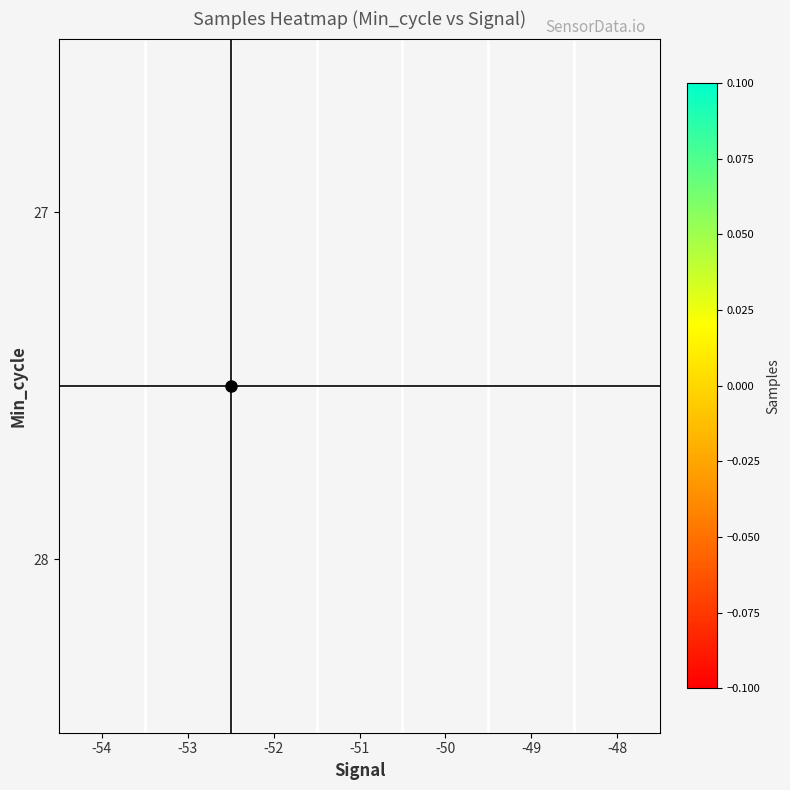

Between -53 and -54, which is larger?

-54